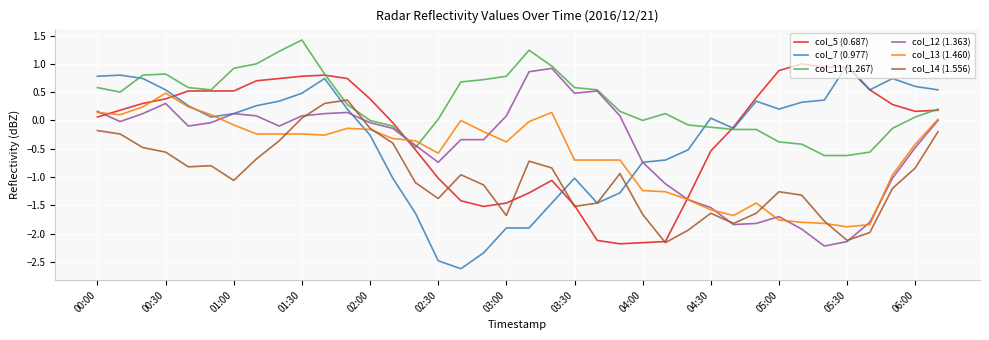

Which series has the largest total across all categories?

col_11 (1.267)